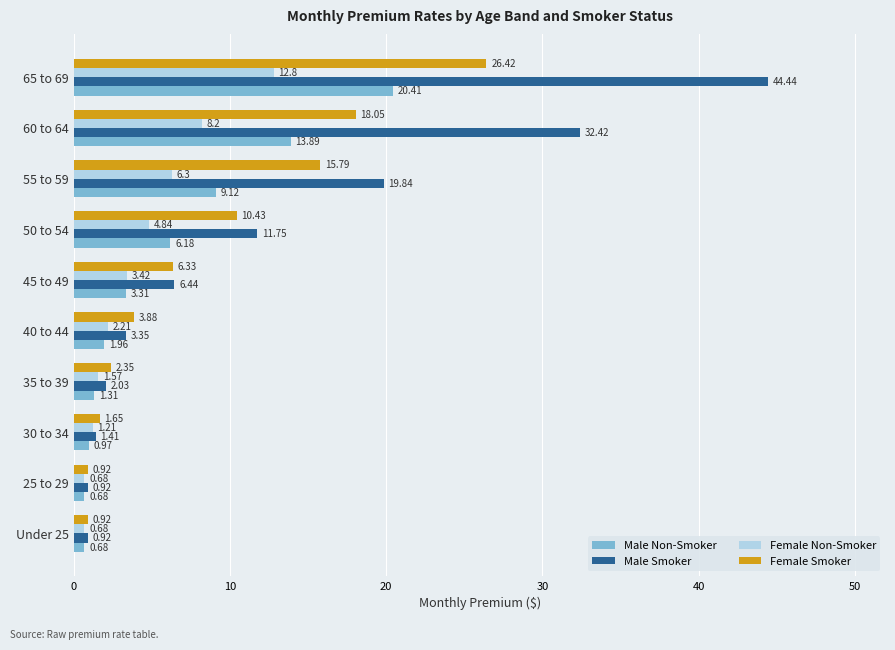

What are all the series names shown in the legend?

Male Non-Smoker, Male Smoker, Female Non-Smoker, Female Smoker